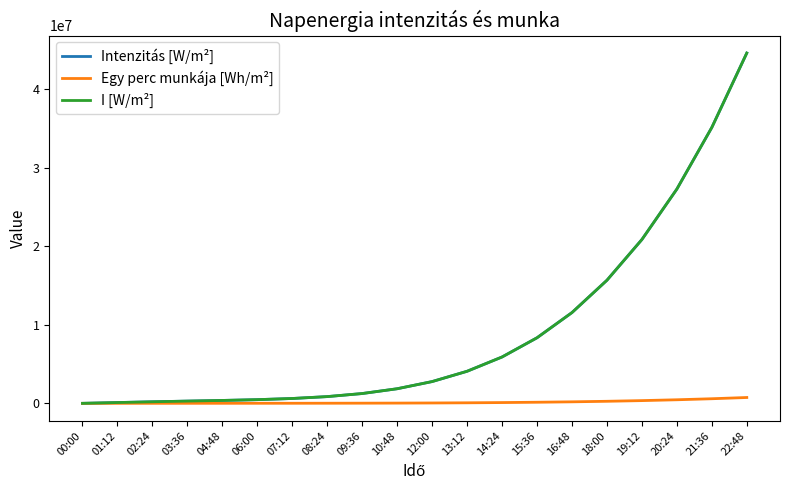

What is the label of the 11th point from the right?

10:48